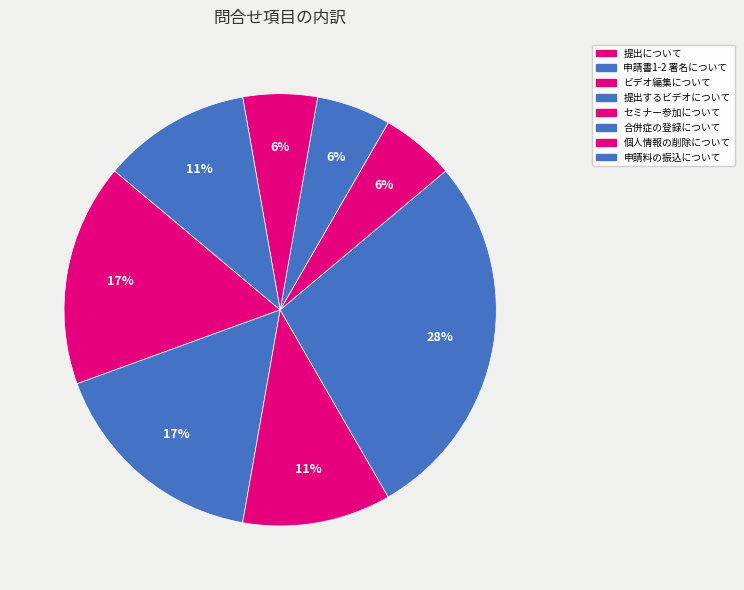

To the nearest percent, what is the difference between the largest and smallest slice percentages?

22%